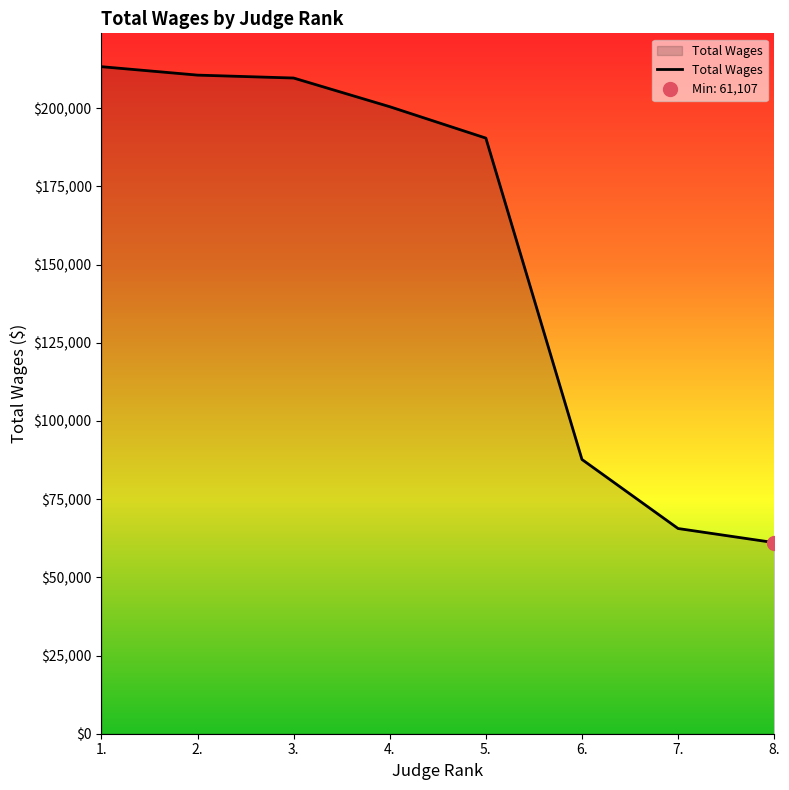

What is the greatest value displayed?

213288